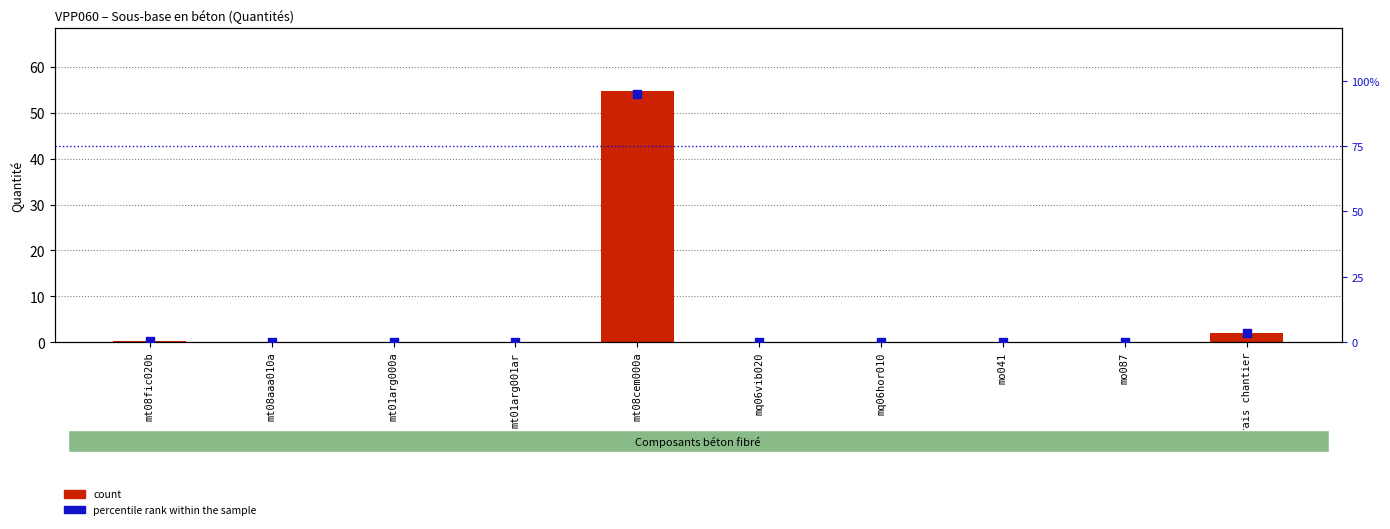

What is the total value across all series at Frais chantier?

5.5